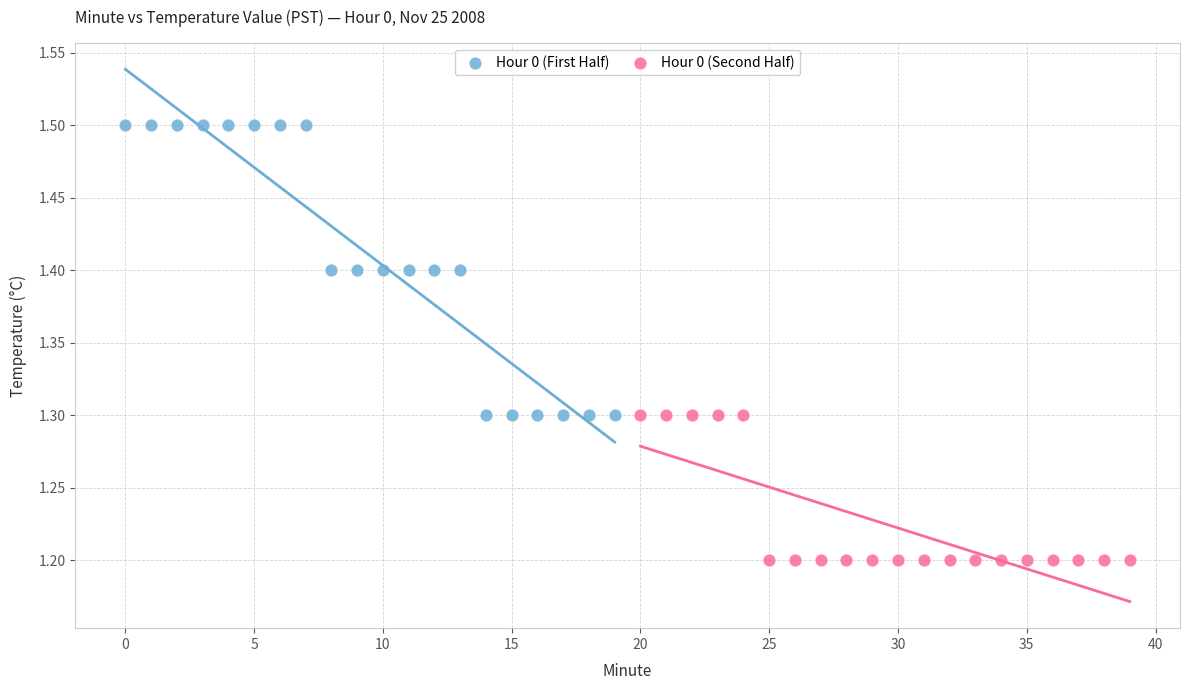

Which series reaches the minimum Y coordinate?

Hour 0 (Second Half)